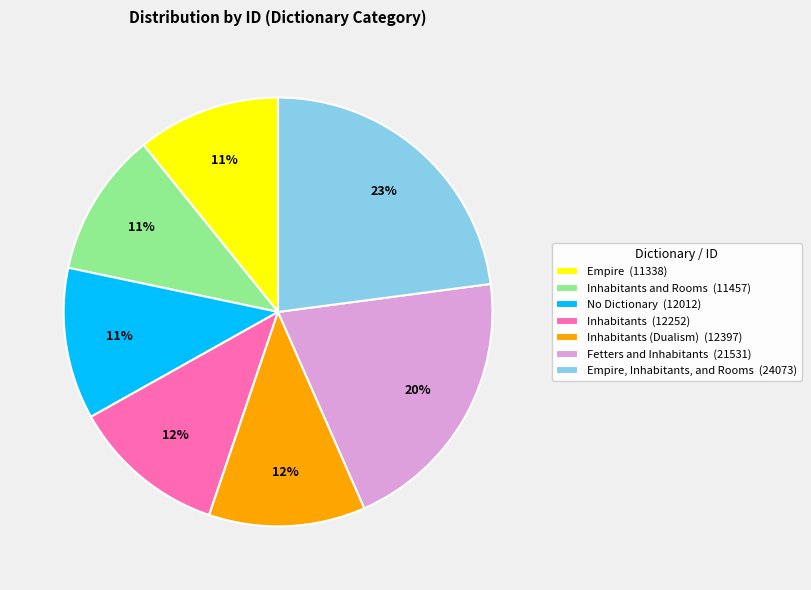

Which slice is the largest?

Empire, Inhabitants, and Rooms (24073)